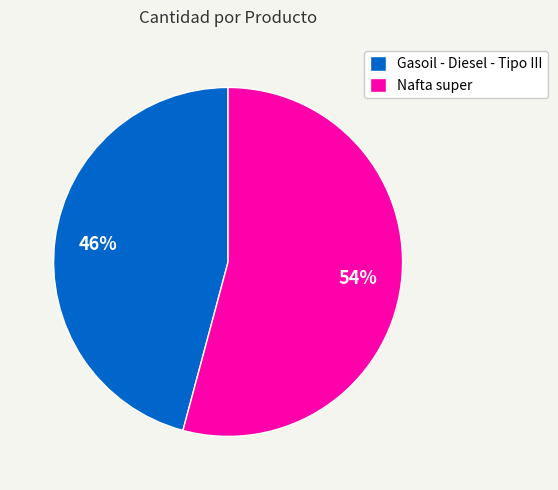

Which category accounts for the majority?

Nafta super